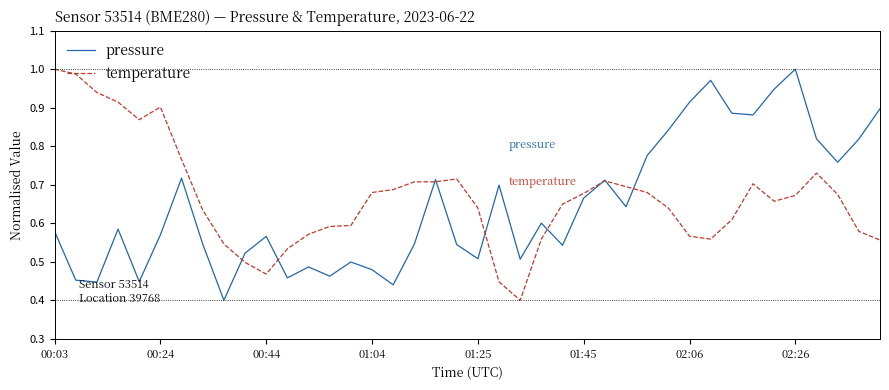

Which series has the largest range (max minus min)?

pressure